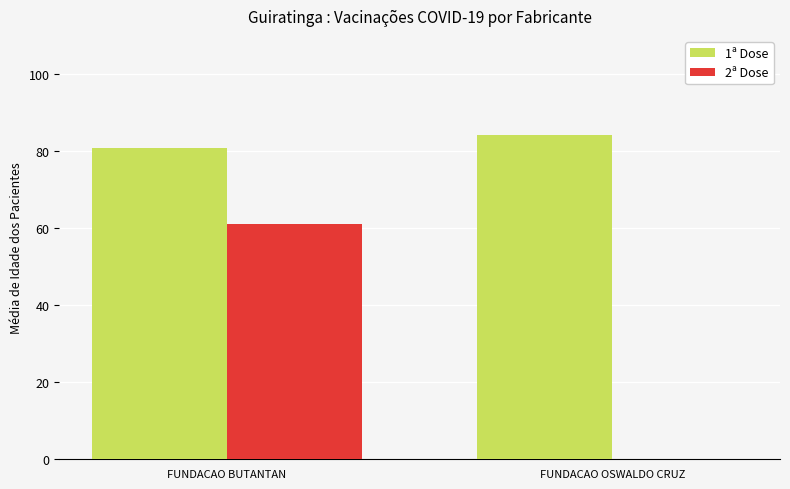

Where does the 2ª Dose series first go above 61?

FUNDACAO BUTANTAN